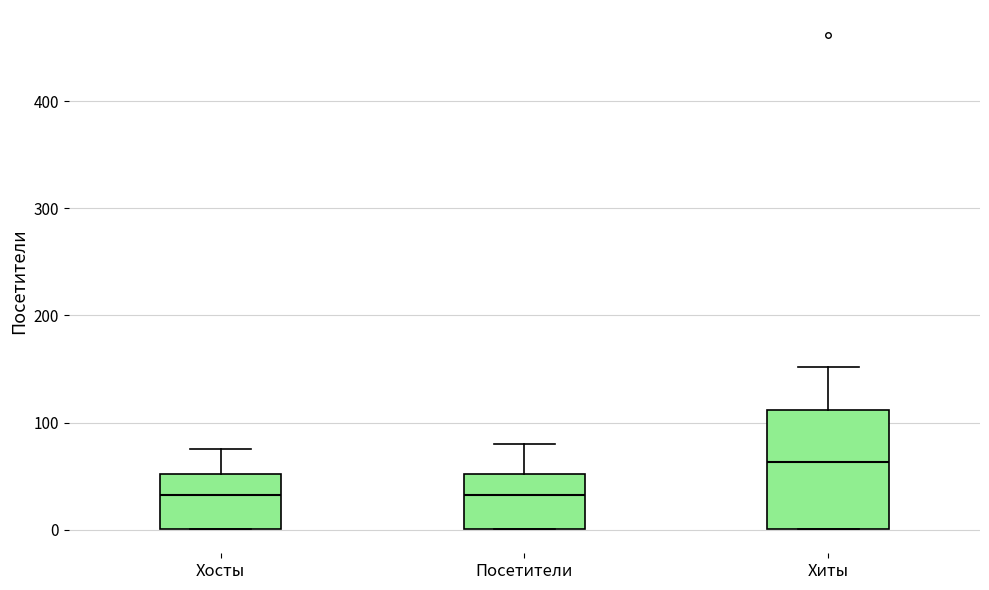

Which box is the tallest, from its lower edge to its upper edge?

Хиты